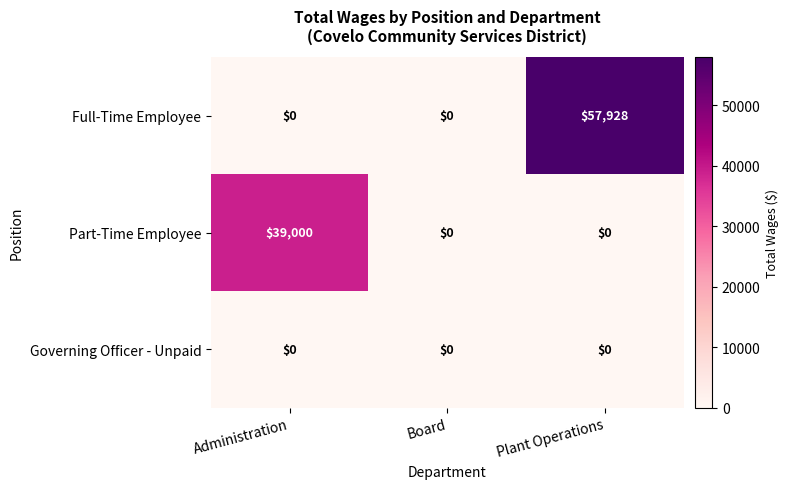

List the series in order of their peak value, highest first.

Full-Time Employee, Part-Time Employee, Governing Officer - Unpaid